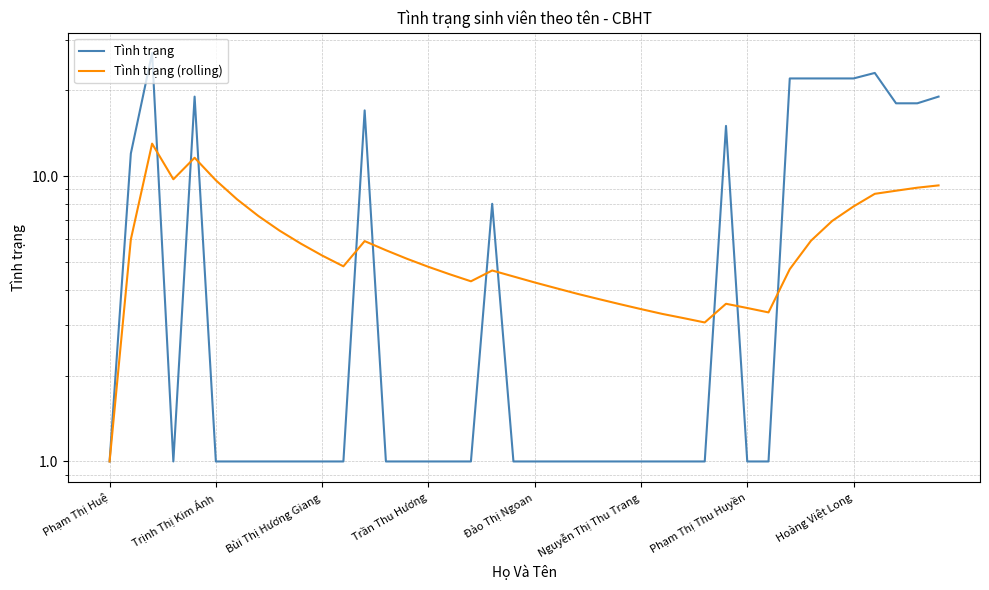

Which series has the largest total across all categories?

Tình trạng